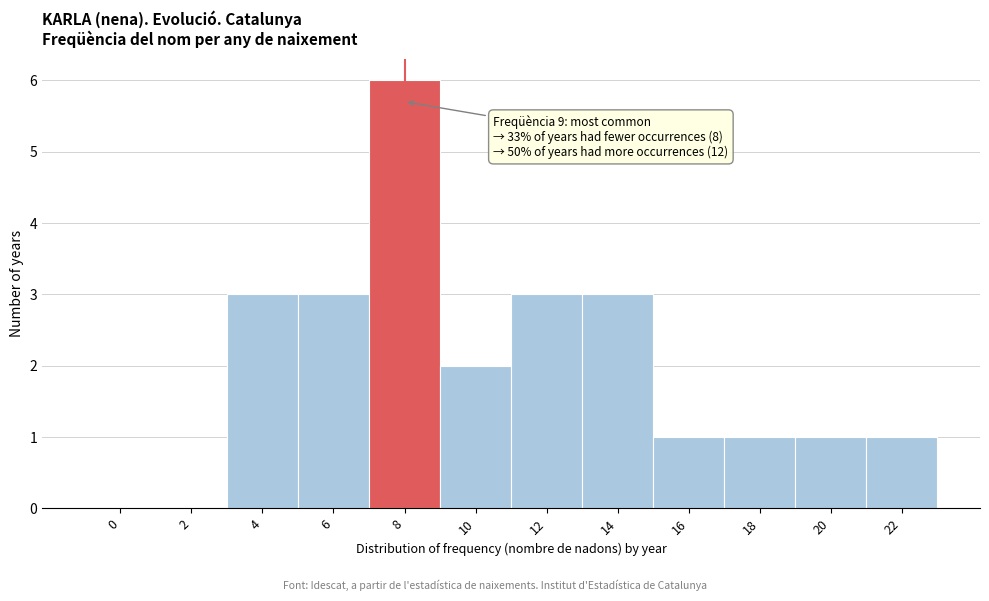

Reading right to left, what are all the values shown in this chart?

22=1	20=1	18=1	16=1	14=3	12=3	10=2	8=6	6=3	4=3	2=0	0=0